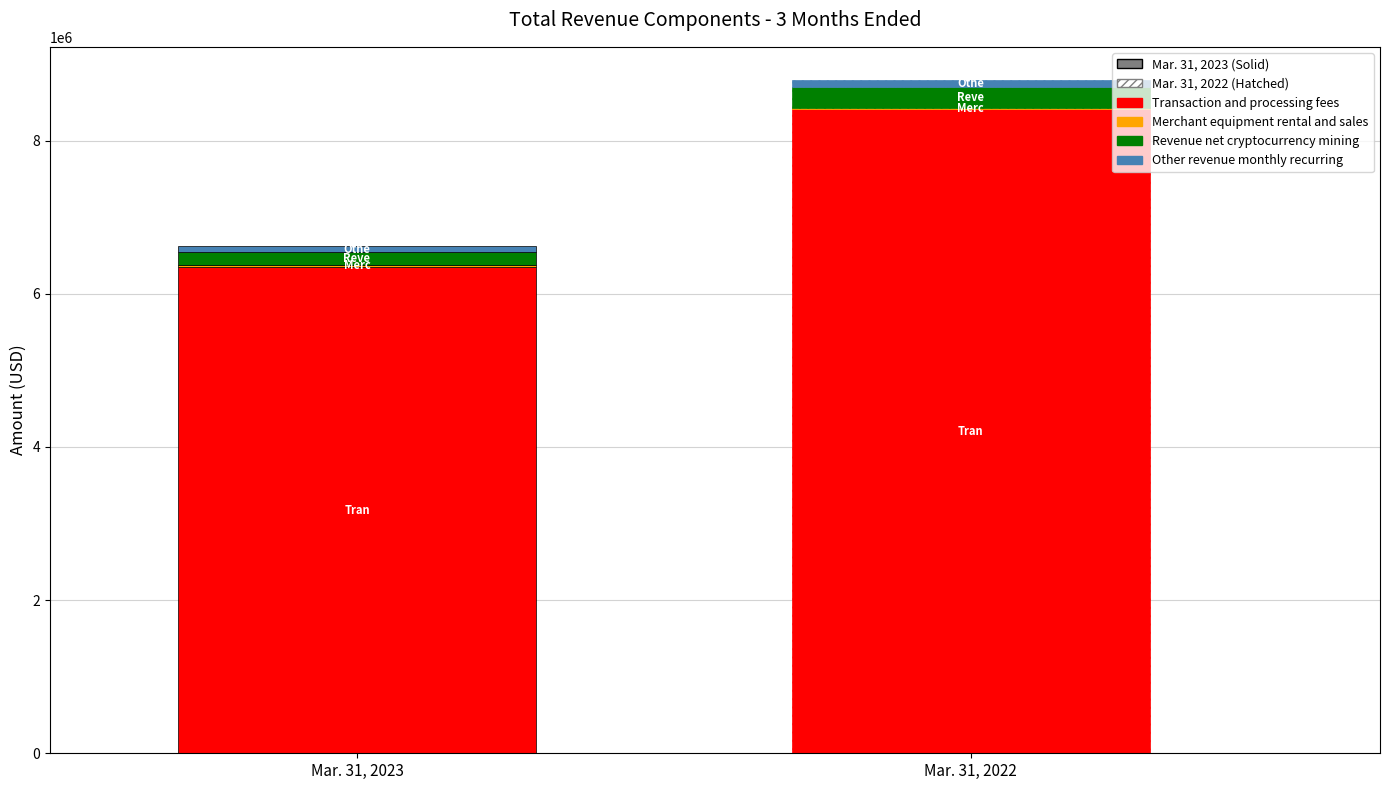

What is the value of the Revenue net cryptocurrency mining bar at the 2nd from the left?

264340